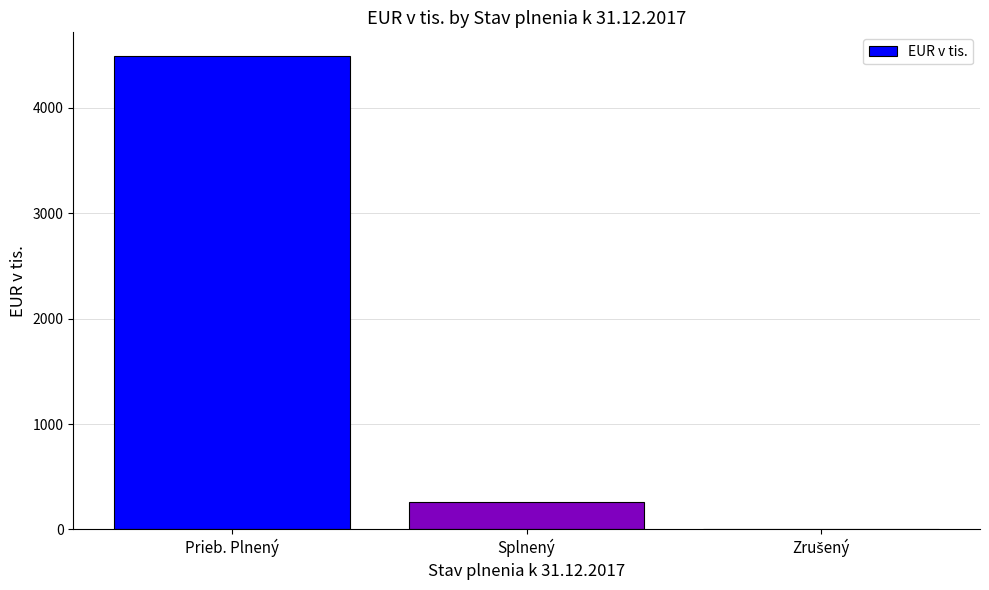

Reading left to right, transcribe all the data shown in this chart.

4492	261	0